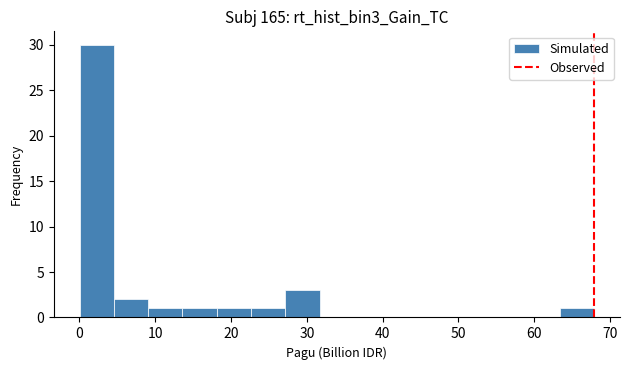

Which range on the x-axis has the tallest bar?

0 to 5